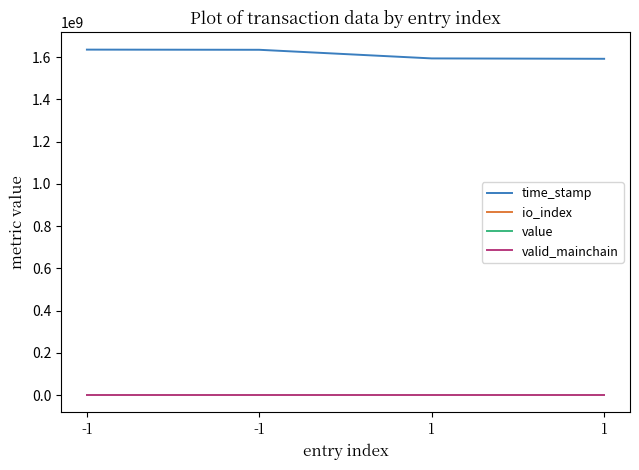

At which label is time_stamp closest to 1614148762?

1